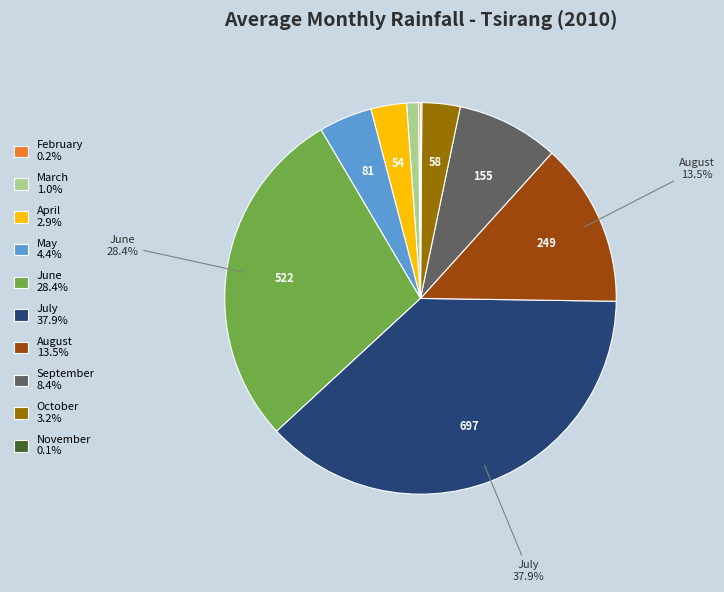

What is the ratio of the value at September 8.4% to the value at August 13.5%?

0.6